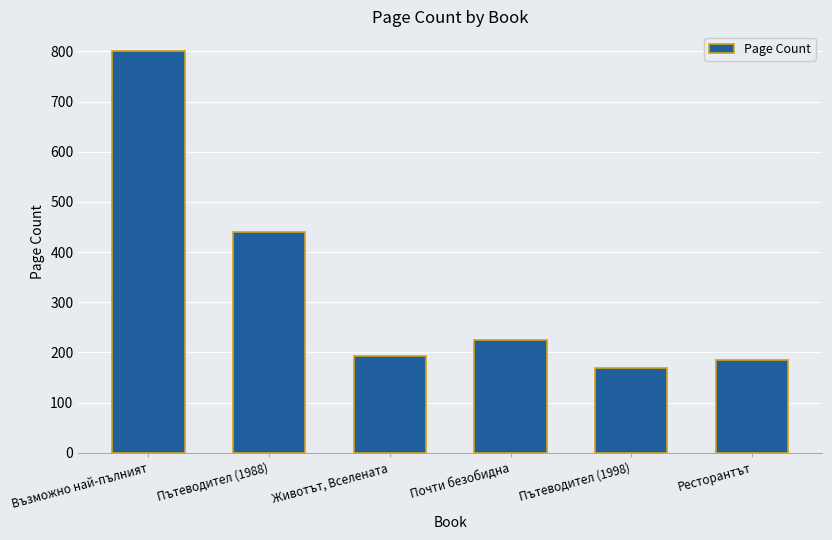

What is the greatest value displayed?

800